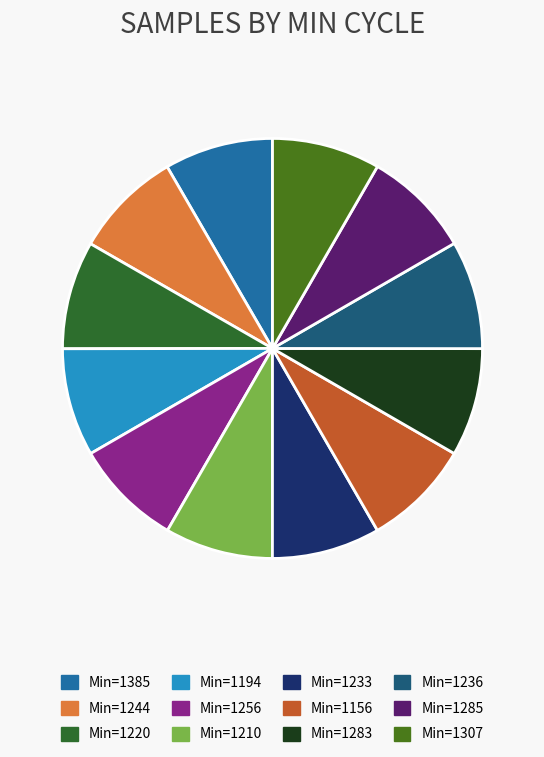

Rank the categories by value from lowest to highest.

29, 29, 28, 28, 29, 28, 28, 29, 29, 29, 28, 28